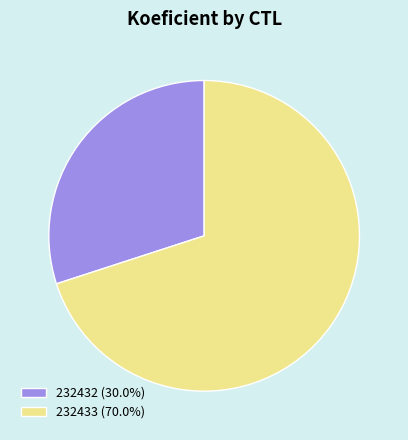

Count the number of slices in the pie.

2